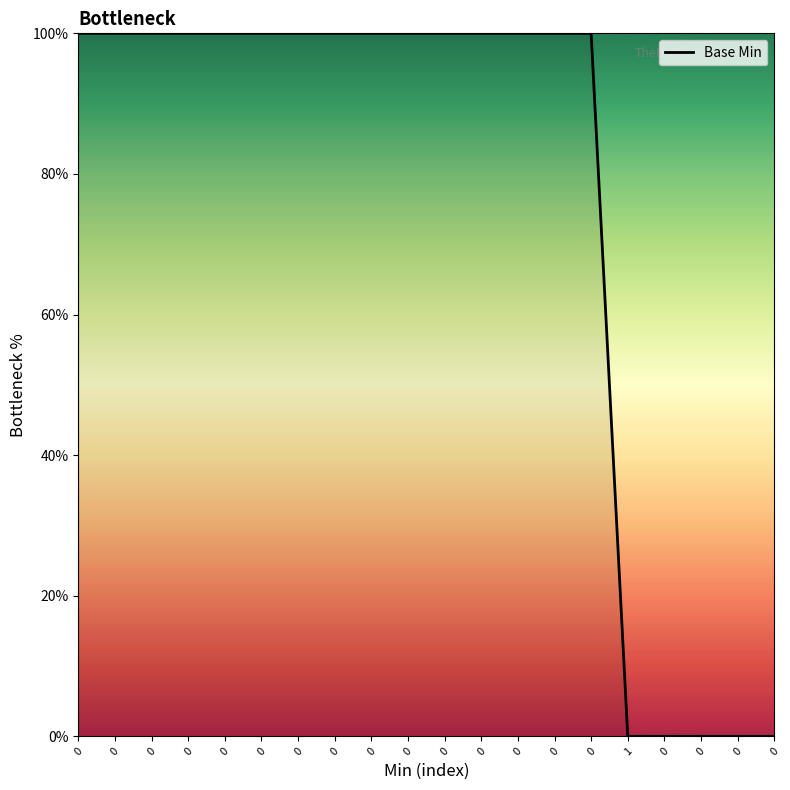

How many lines are shown in the chart?

1